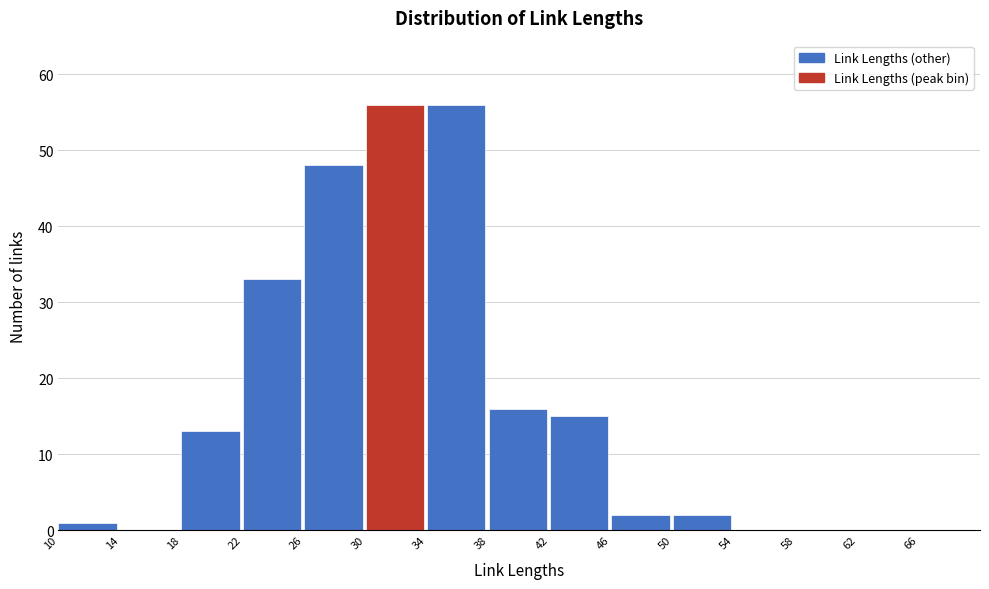

Reading left to right, list every bar in this chart as the range it spans on the x-axis followed by its height. The values are not printed on the chart, so give them approximately, as read against the axis.

10 to 14: 1
14 to 18: 0
18 to 22: 13
22 to 26: 33
26 to 30: 48
30 to 34: 56
34 to 38: 56
38 to 42: 16
42 to 46: 15
46 to 50: 2
50 to 54: 2
54 to 58: 0
58 to 62: 0
62 to 66: 0
66 to 70: 0